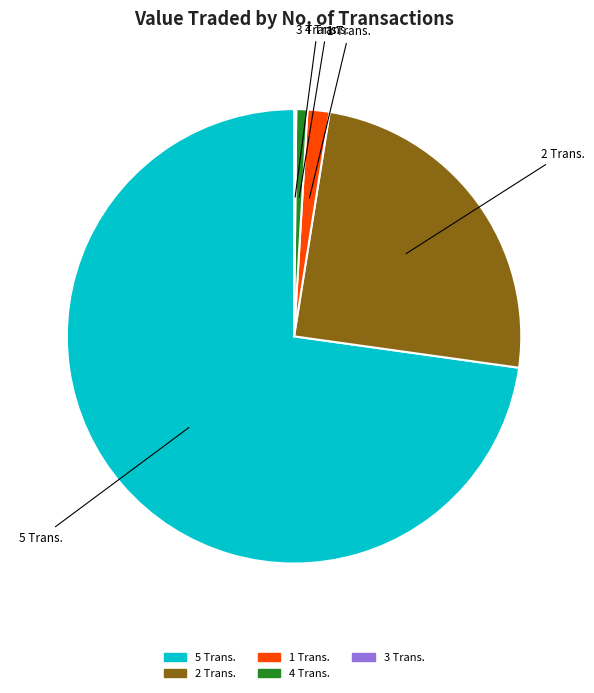

What is the largest slice in the pie chart?

5 Trans.